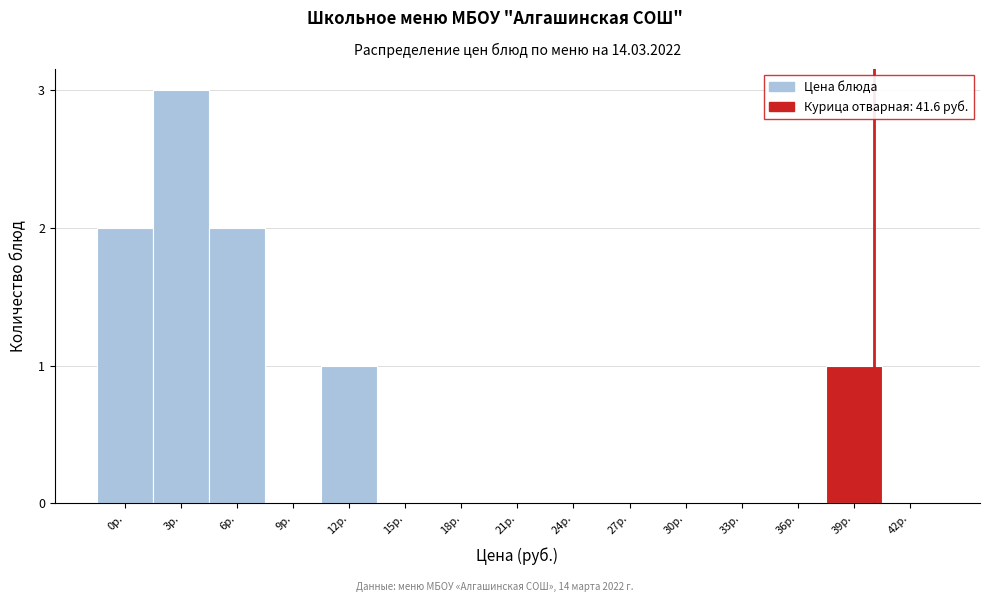

Reading left to right, what are all the values shown in this chart?

0р.=2	3р.=3	6р.=2	9р.=0	12р.=1	15р.=0	18р.=0	21р.=0	24р.=0	27р.=0	30р.=0	33р.=0	36р.=0	39р.=1	42р.=0